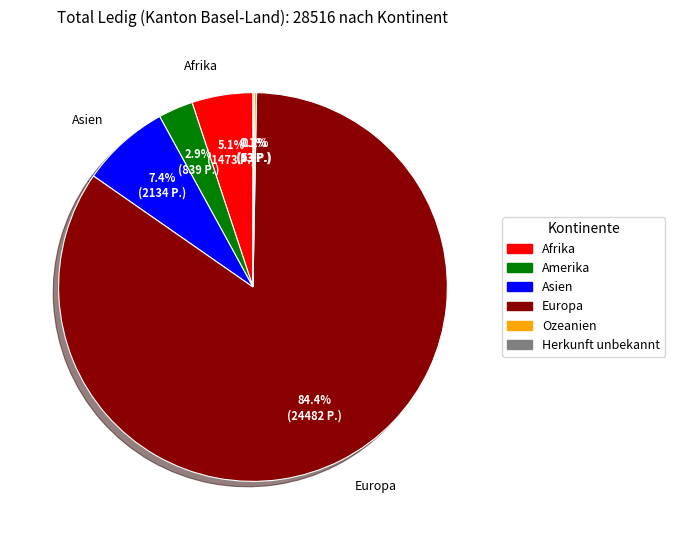

To the nearest percent, what portion does Europa represent?

84%